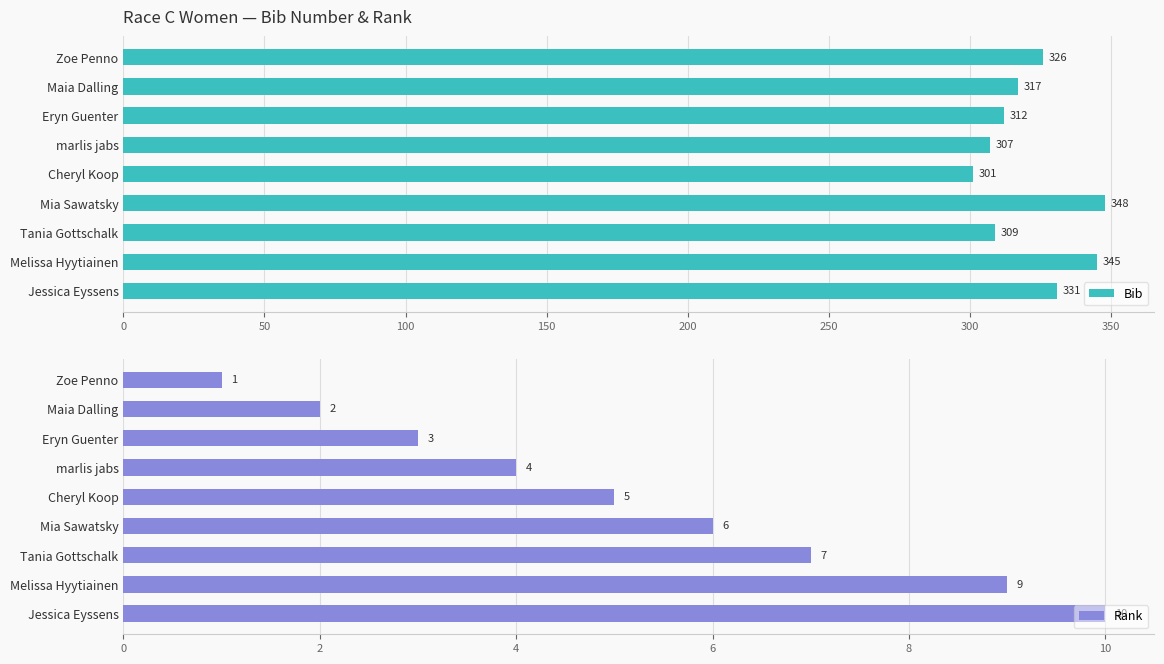

How many distinct data groups are displayed?

2